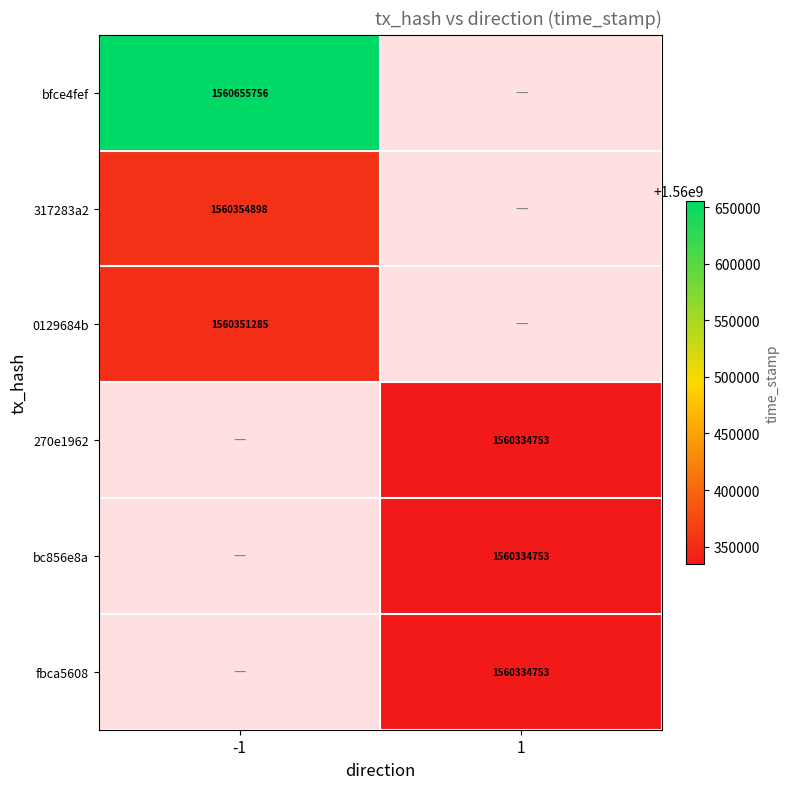

Is it true that bc856e8a equals 1560334753 at 1?

True